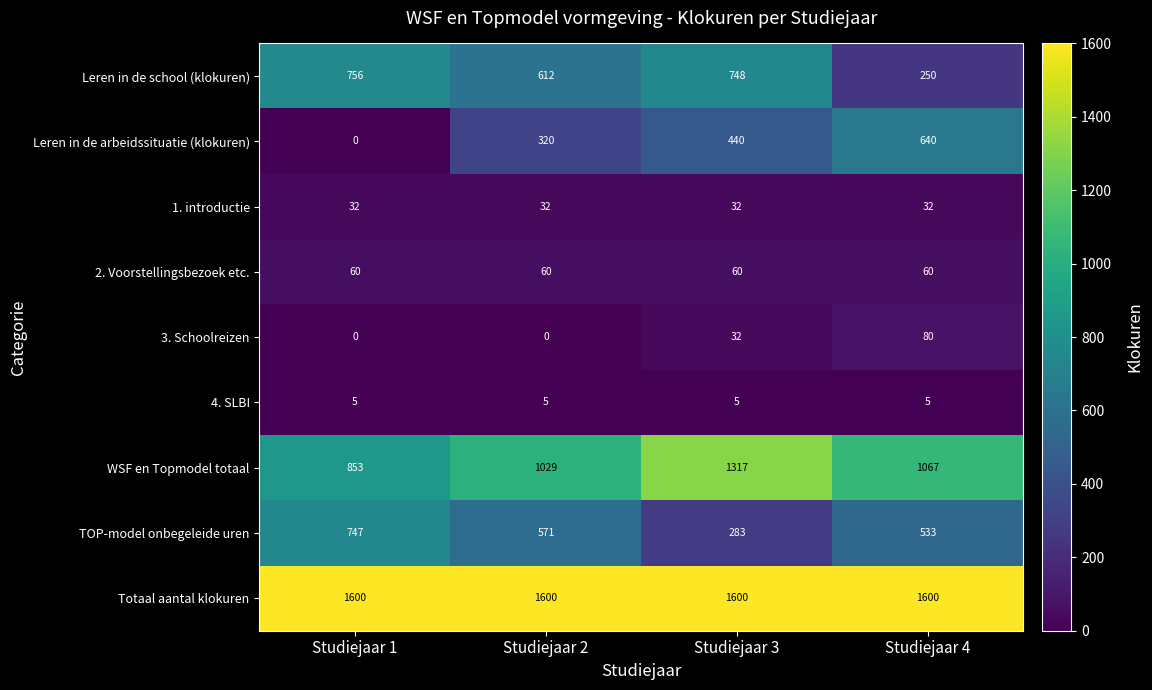

What is the spread (max minus min) of values at Studiejaar 2?

1600